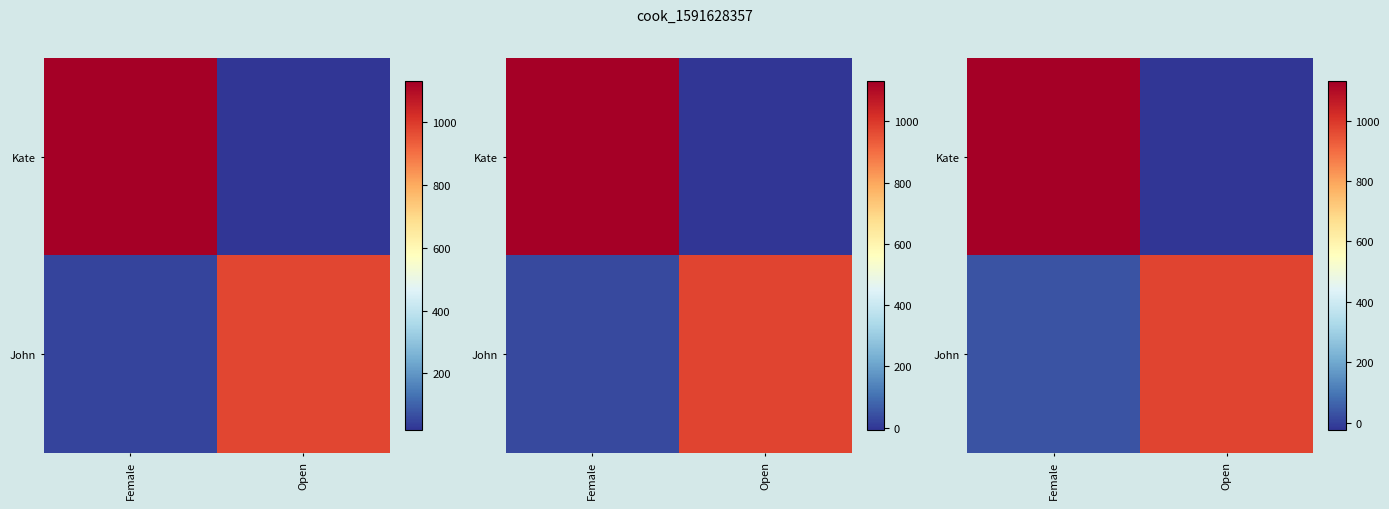

The row_0 series shows -38.8 at Open. True or false?

False